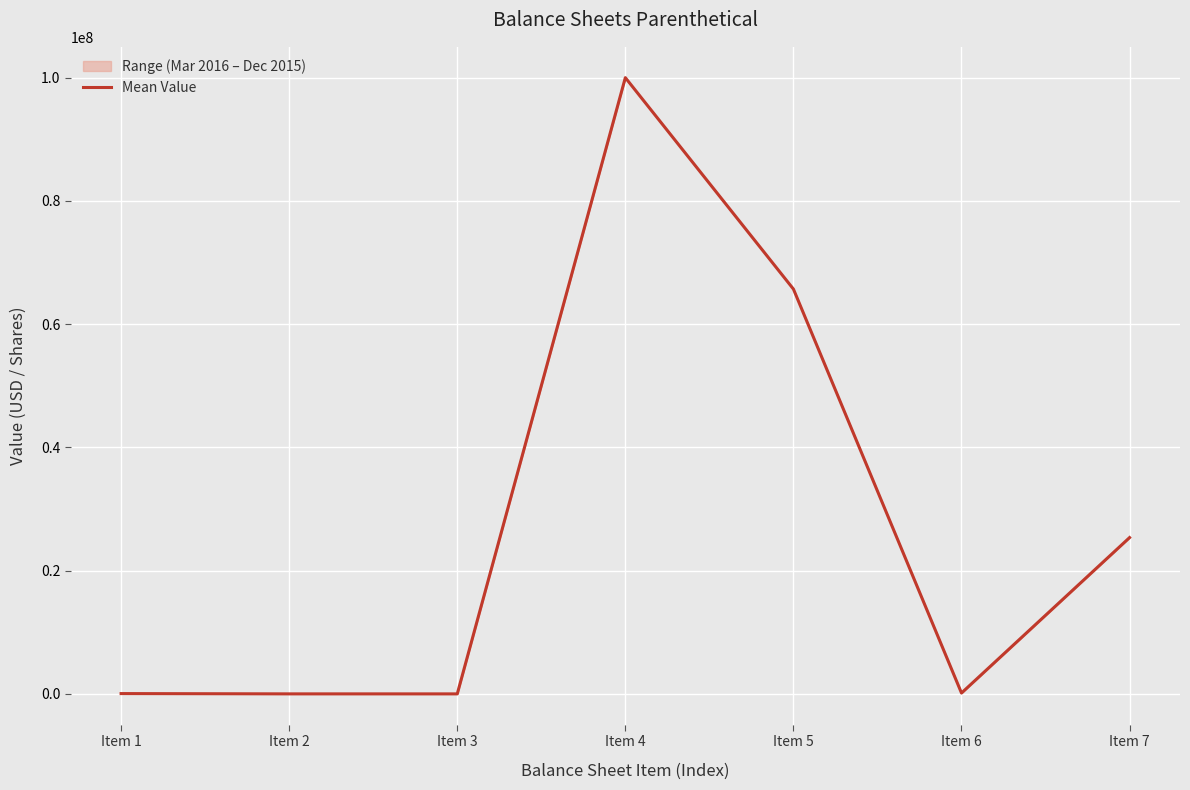

Rank the categories by value from lowest to highest.

Item 3, Item 2, Item 1, Item 6, Item 7, Item 5, Item 4